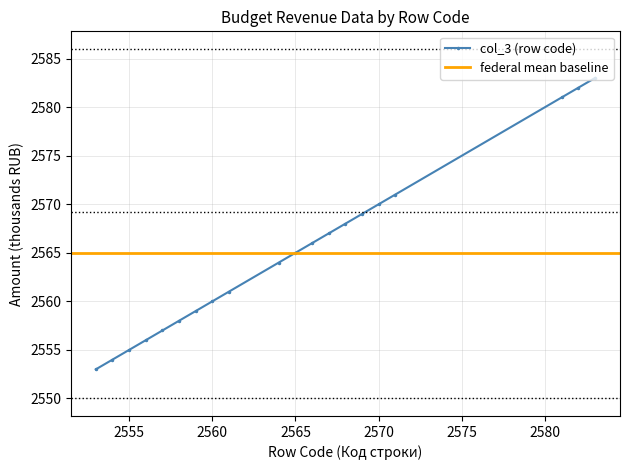

Which label corresponds to the smallest value in the chart?

2553